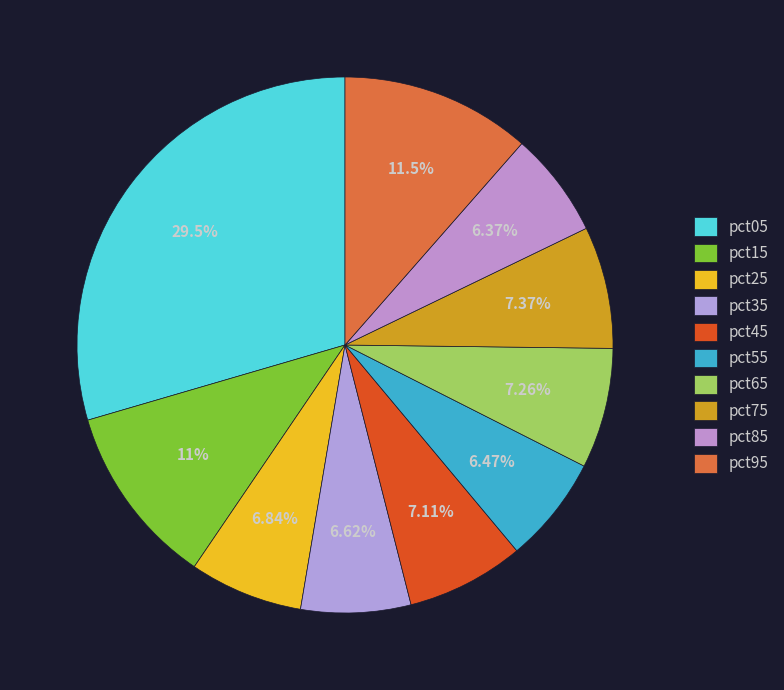

The pct05 slice represents 30% of the pie. True or false?

True